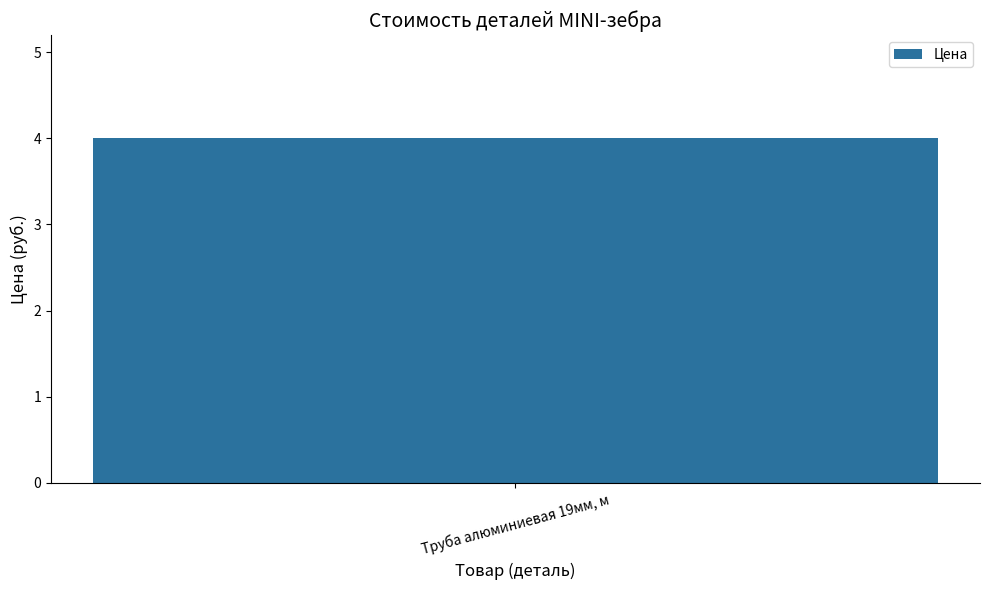

Is it true that the value at Трубка нижняя 12мм, зебра is 2?

False